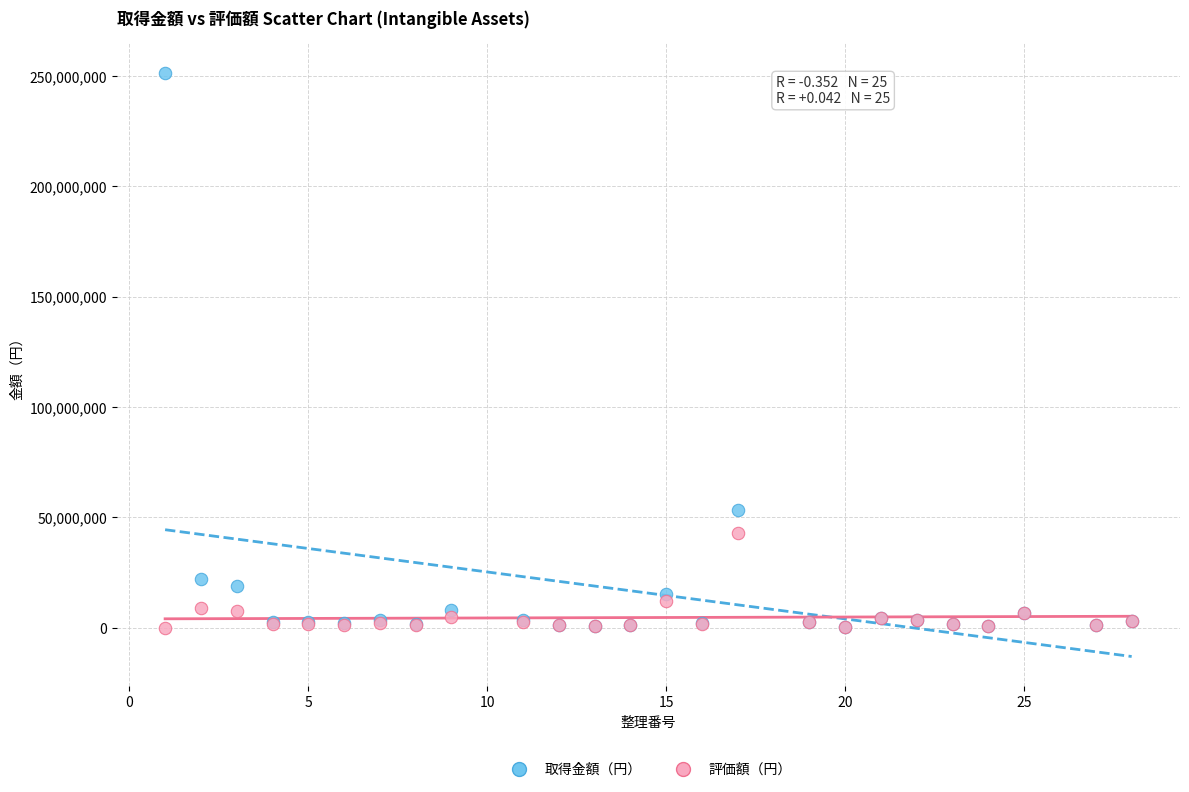

In the 取得金額（円） series, what Y value is closest to 126007200?

53504000